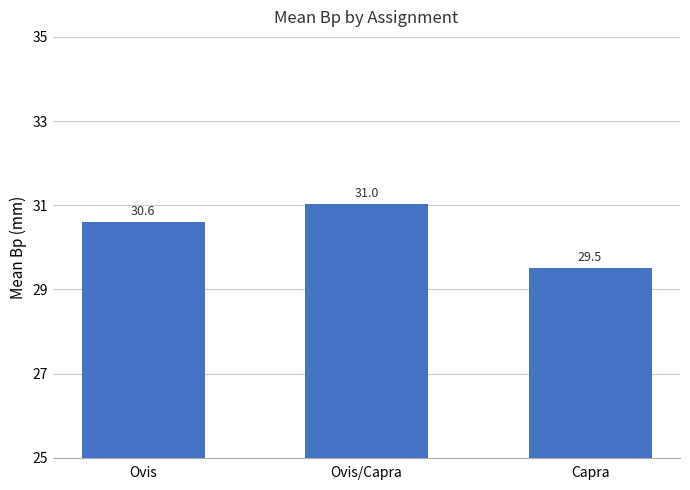

What is the difference between the values at Ovis and Ovis/Capra?

0.4